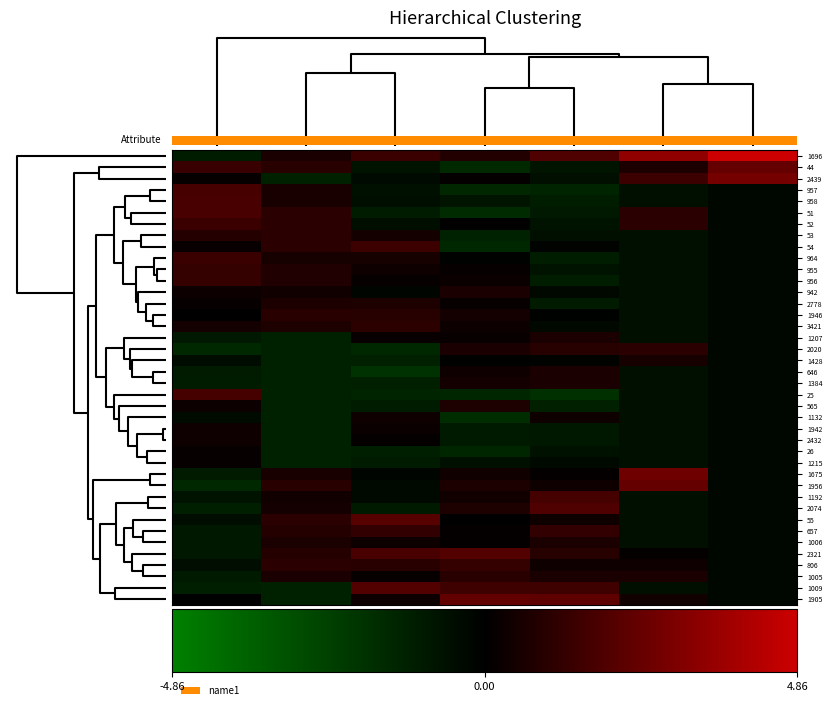

The value of 806 at TM is 1.8. True or false?

False